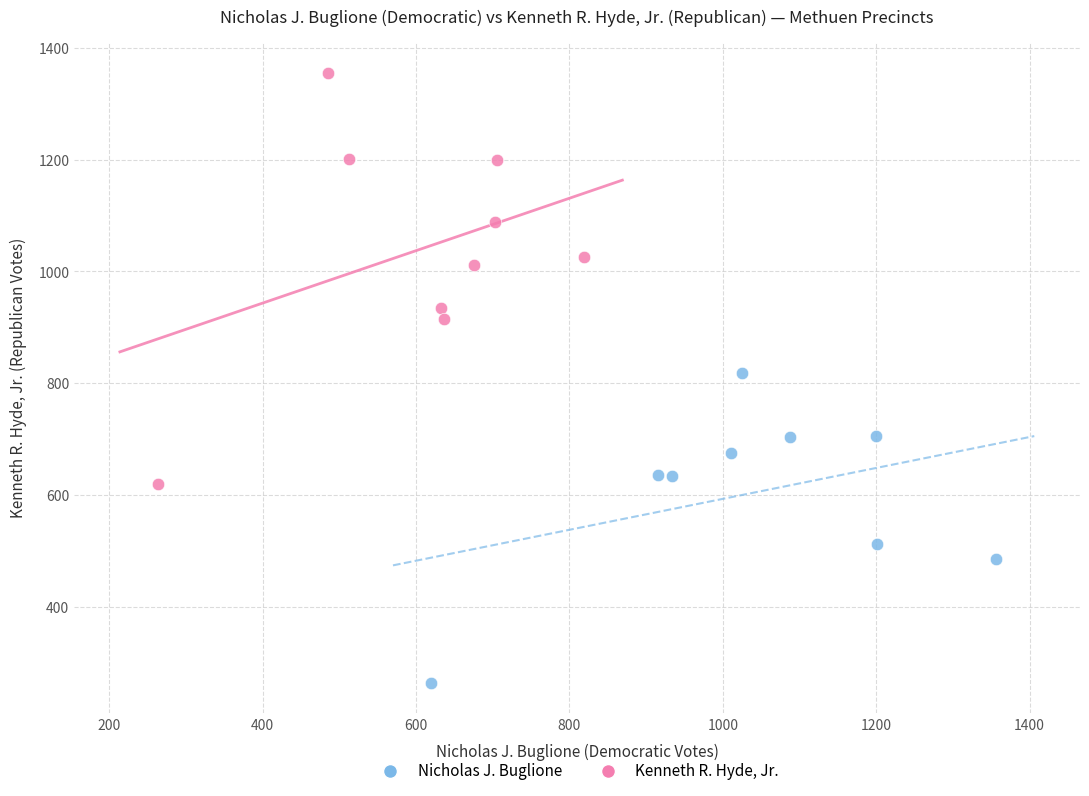

Which series reaches the maximum Y coordinate?

Kenneth R. Hyde, Jr.